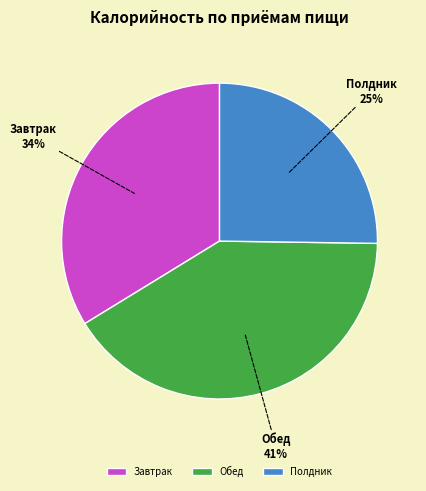

Rank the categories by value from highest to lowest.

Обед, Завтрак, Полдник